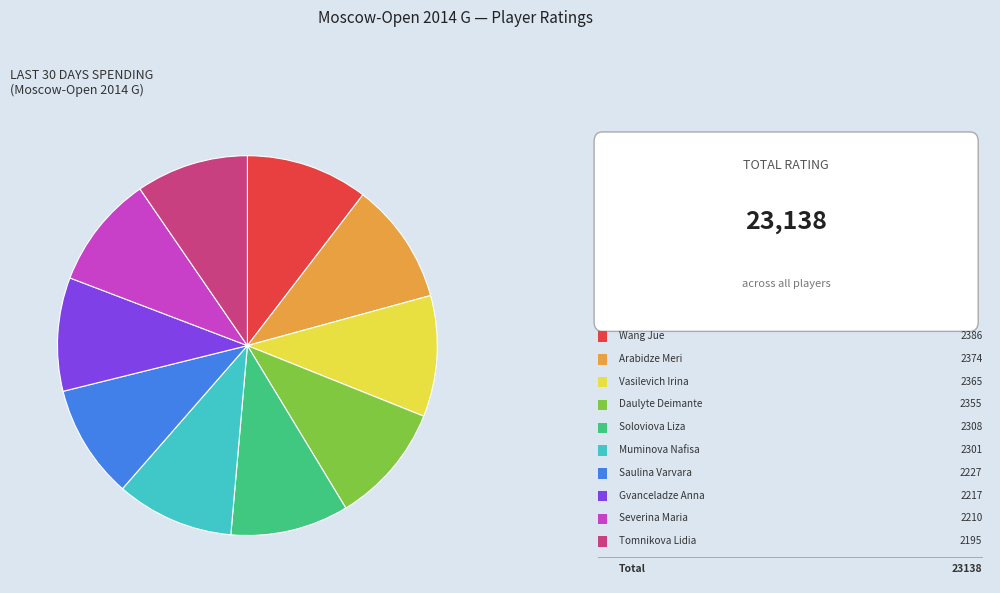

Is there a majority slice in this chart?

No